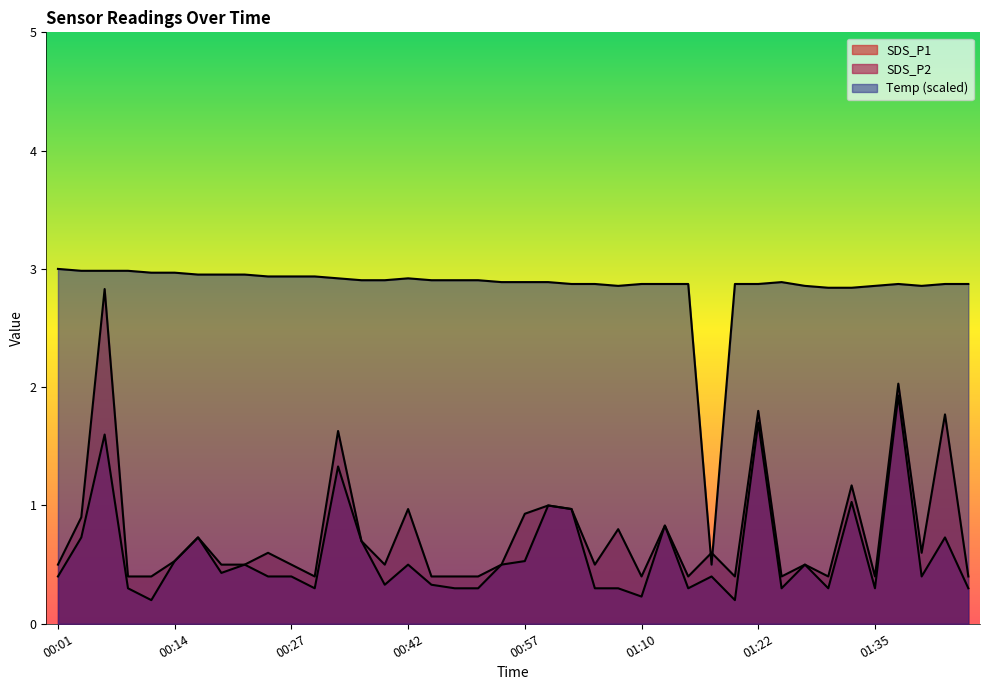

Is the value of SDS_P1 at 00:22 greater than the value of SDS_P2 at 00:34?

No